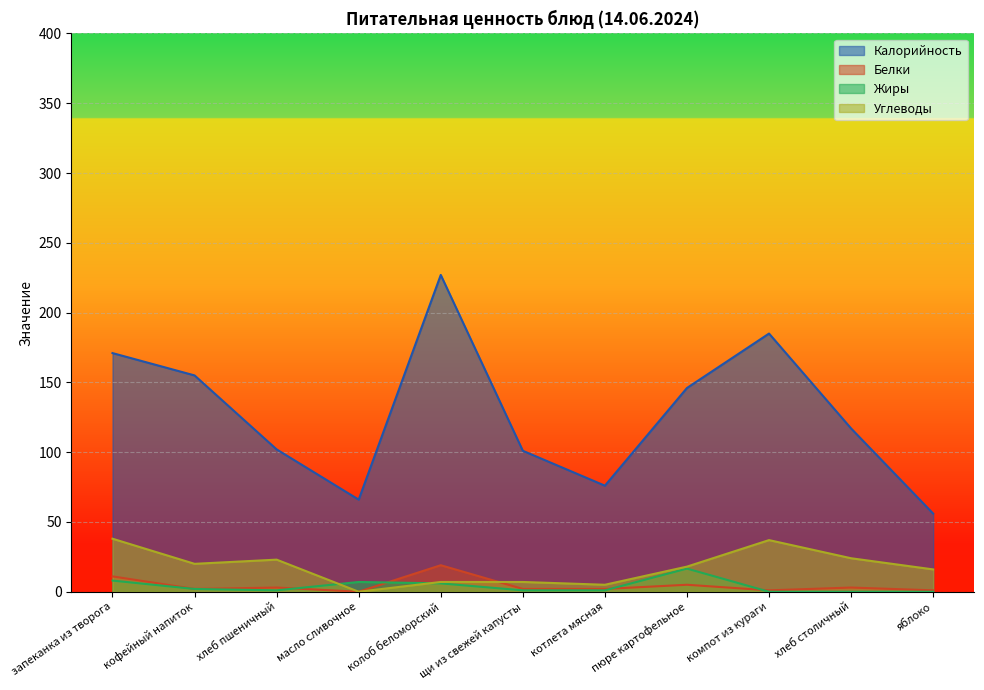

What is the sum of the Жиры values at кофейный напиток and запеканка из творога?

10.0